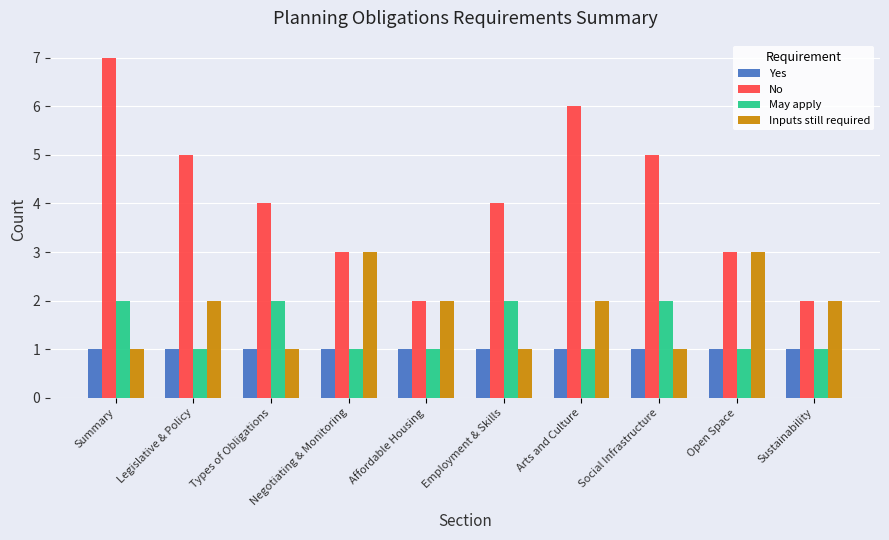

The No series shows 5 at Legislative & Policy. True or false?

True